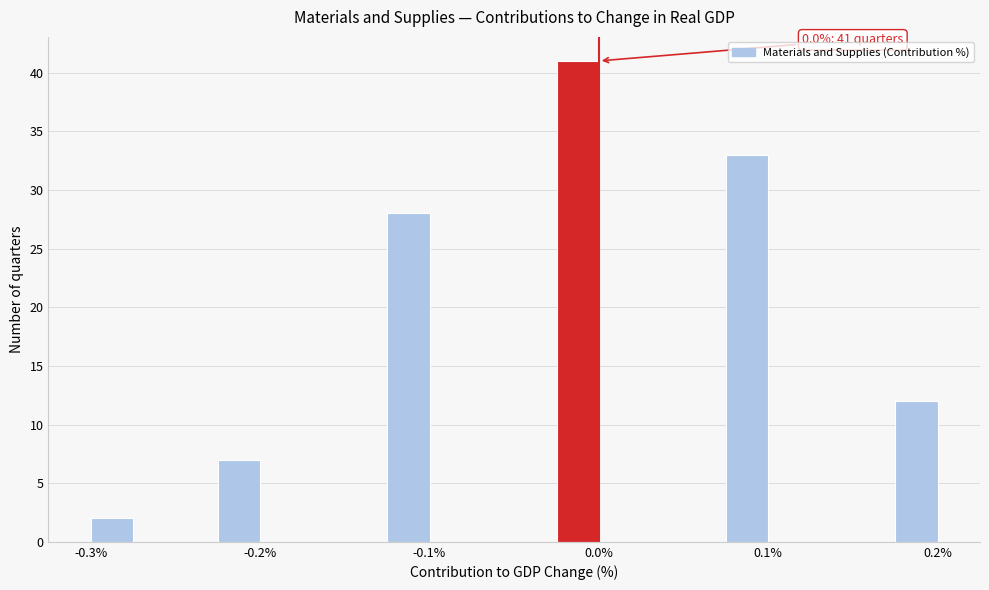

Around what value on the x-axis is the tallest bar? Give the approximate position of its centre, as read against the axis.

-0.01